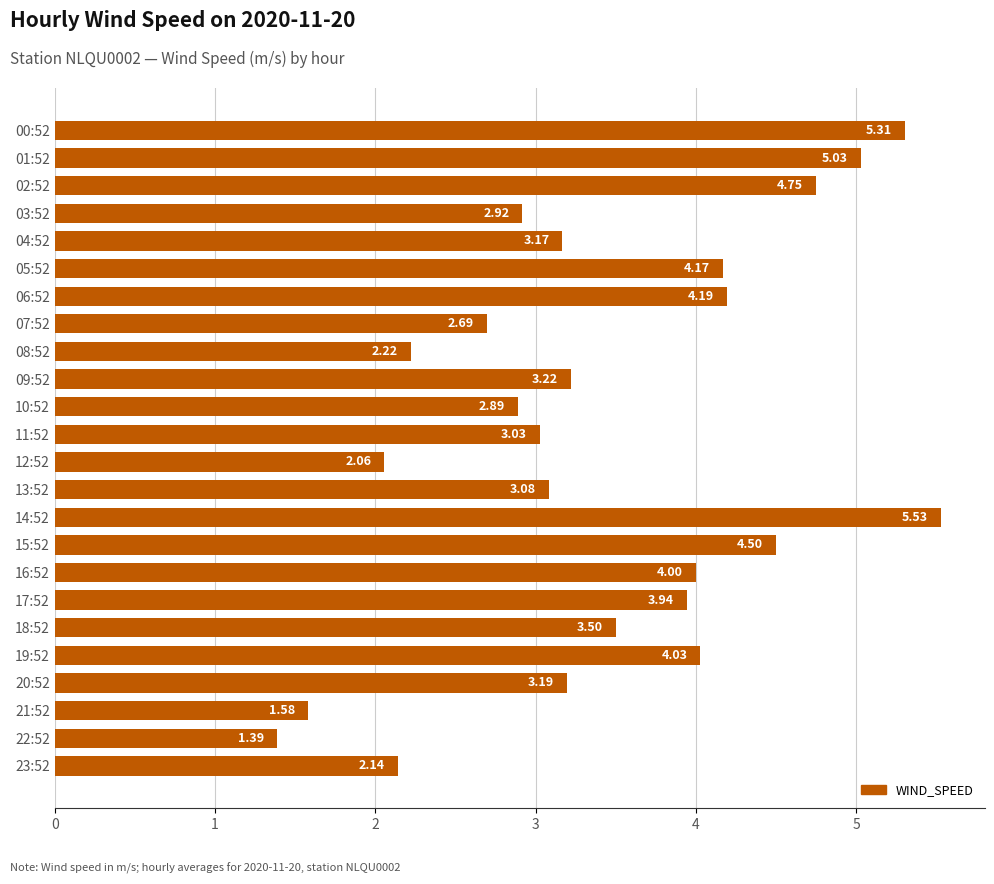

What is the average value?

3.4